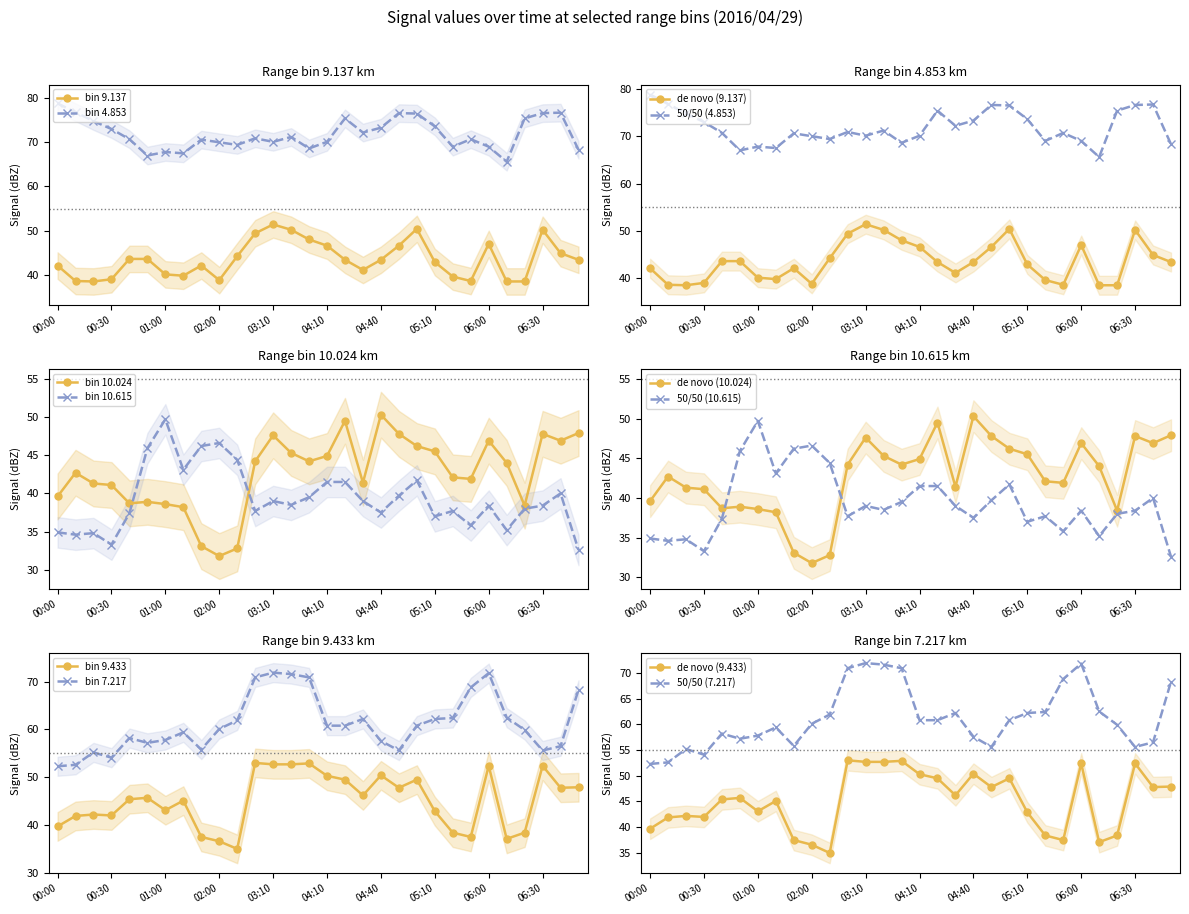

What is the difference between the maximum and minimum values in the 10.024 series?

18.5